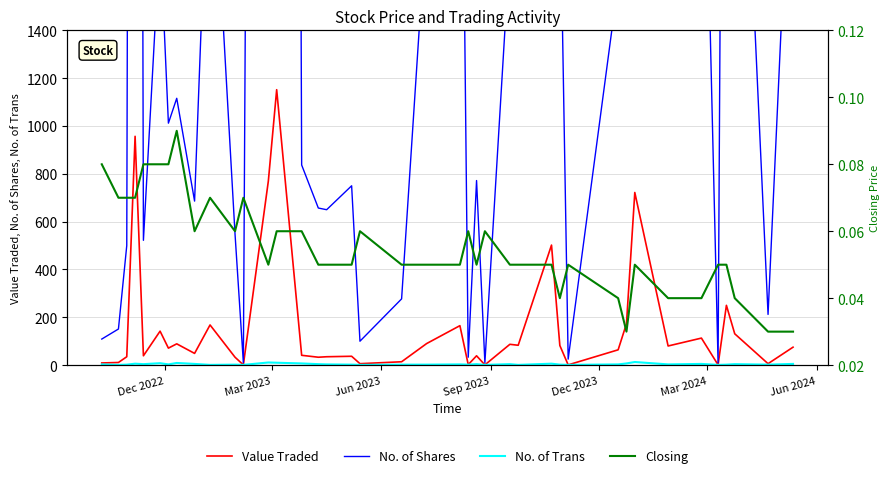

What is the value of the Value Traded point at the 28th from the left?

502.0